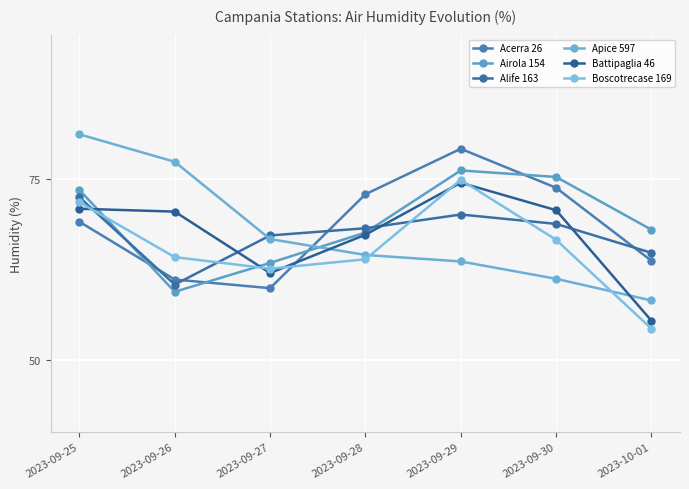

Where is the first local maximum for Airola 154?

2023-09-29